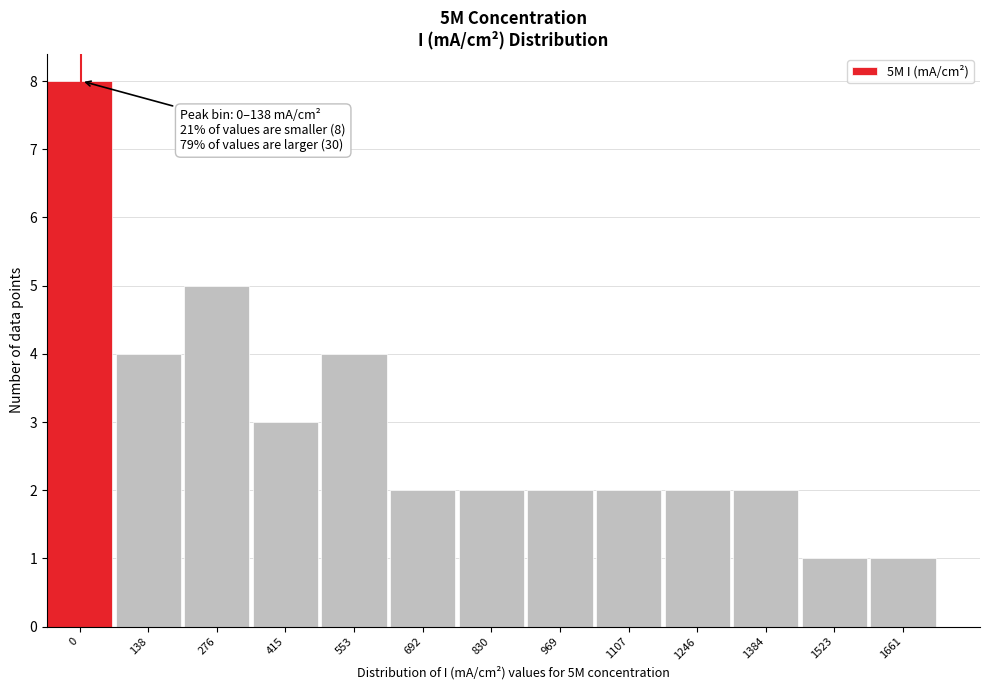

Reading left to right, extract all data points from this chart.

8	4	5	3	4	2	2	2	2	2	2	1	1